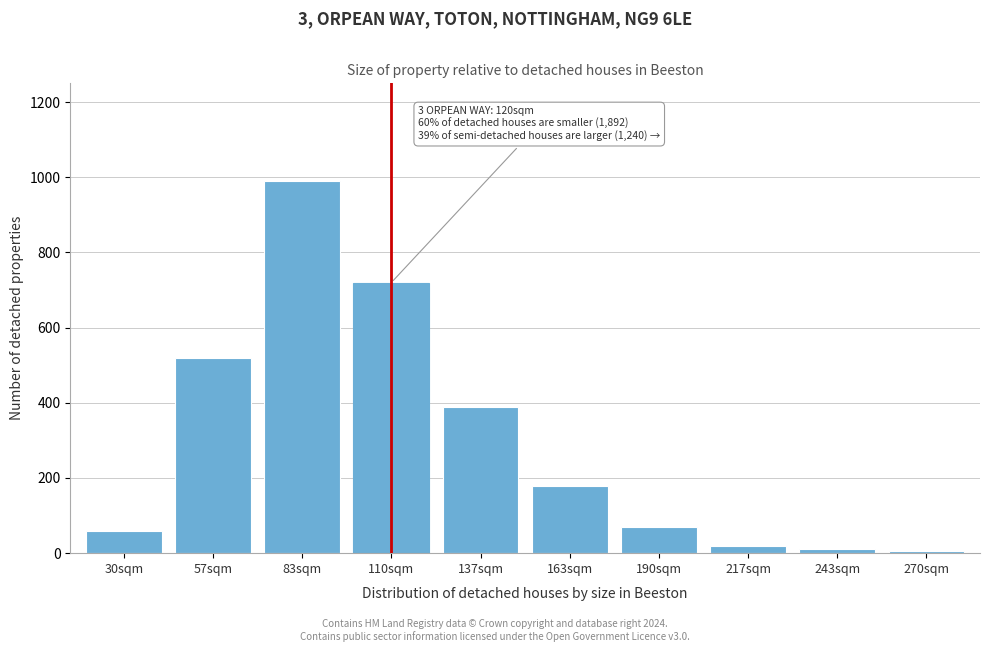

Reading right to left, transcribe all the data shown in this chart.

270sqm=5	243sqm=10	217sqm=20	190sqm=70	163sqm=180	137sqm=390	110sqm=720	83sqm=990	57sqm=520	30sqm=60